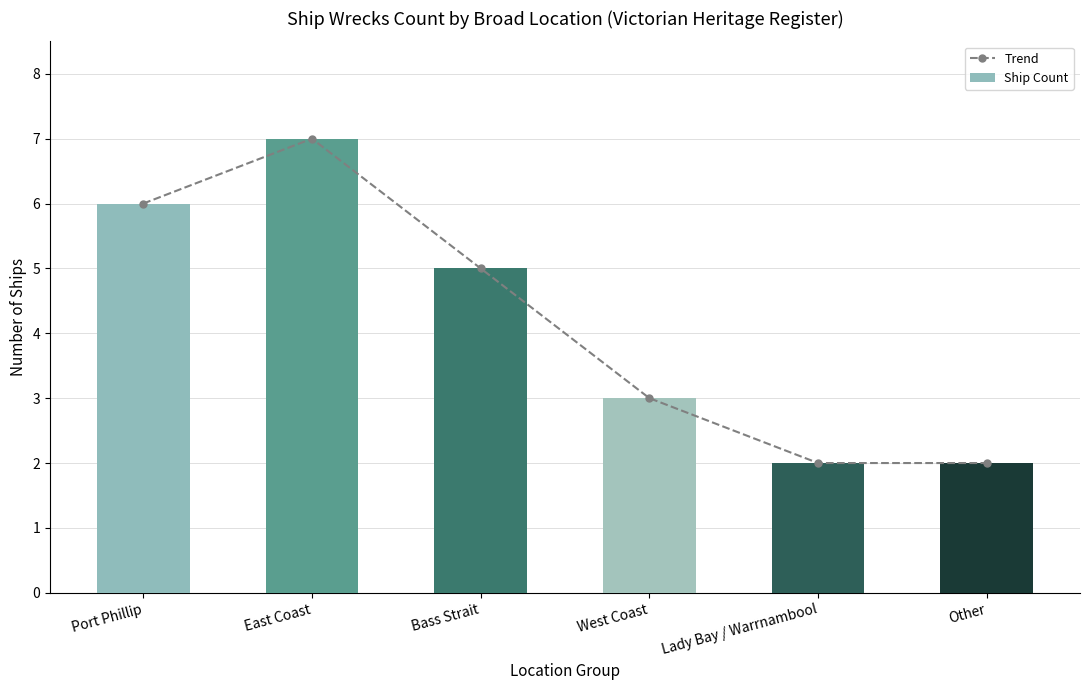

Which category has the highest value in the Ship Count series?

East Coast